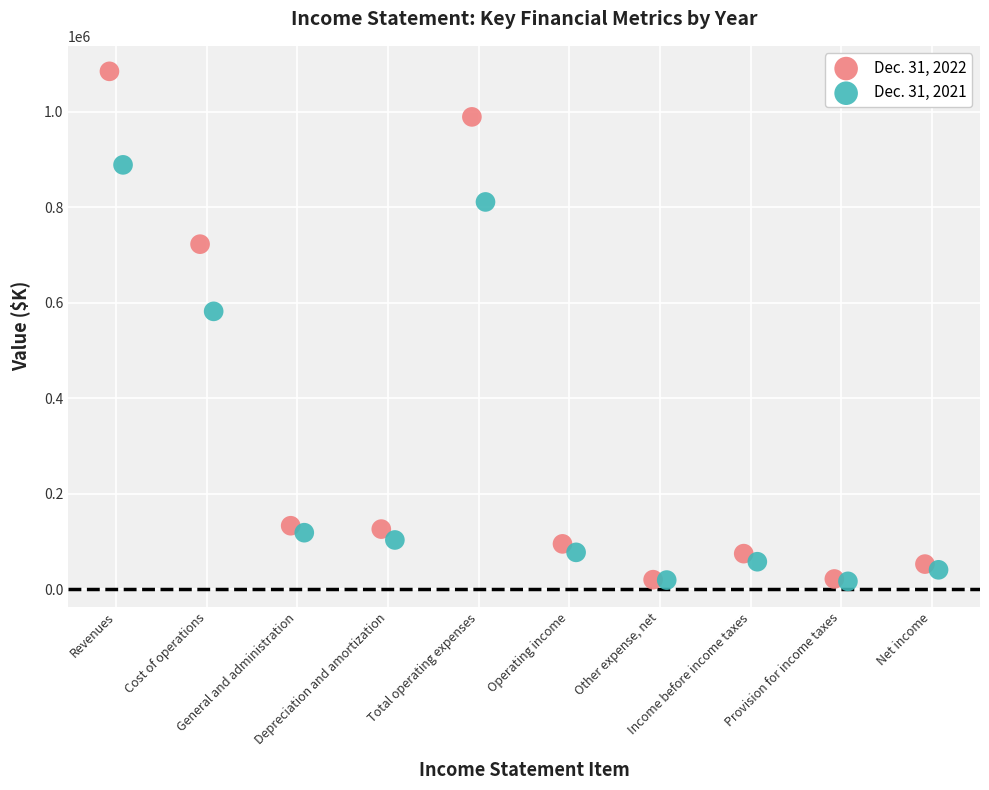

What are all the series names shown in the legend?

Dec. 31, 2022, Dec. 31, 2021